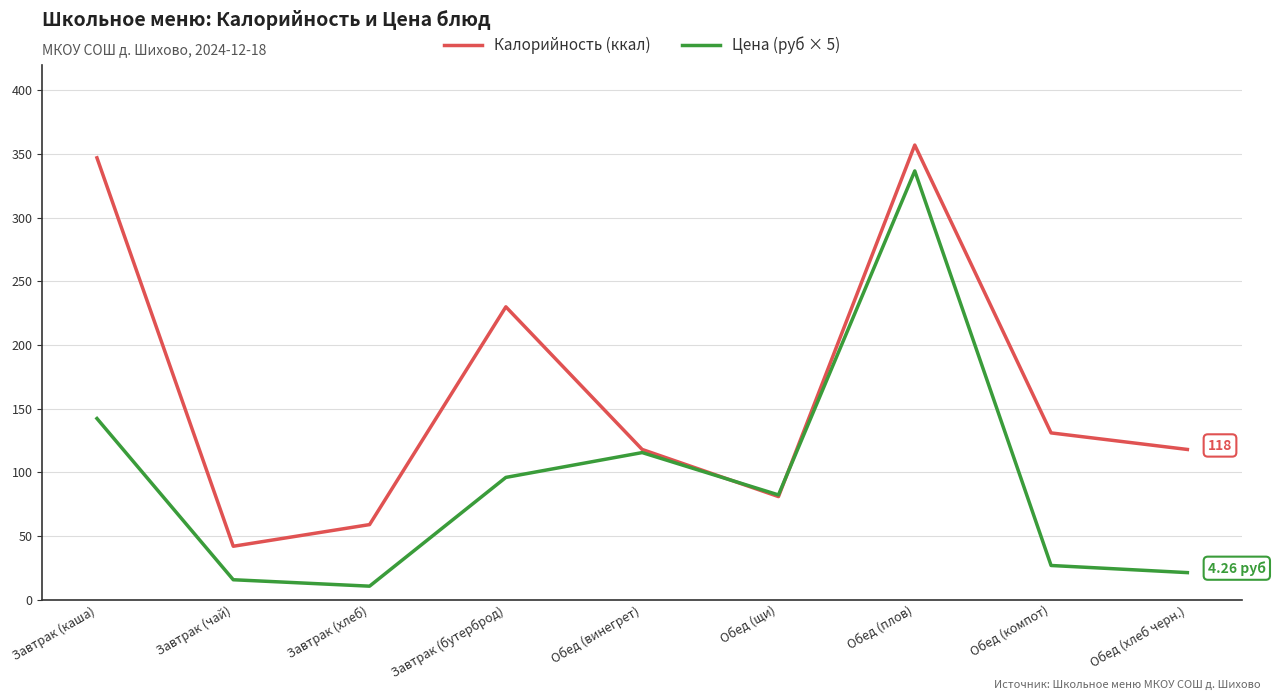

Which series has the largest total across all categories?

Калорийность (ккал)